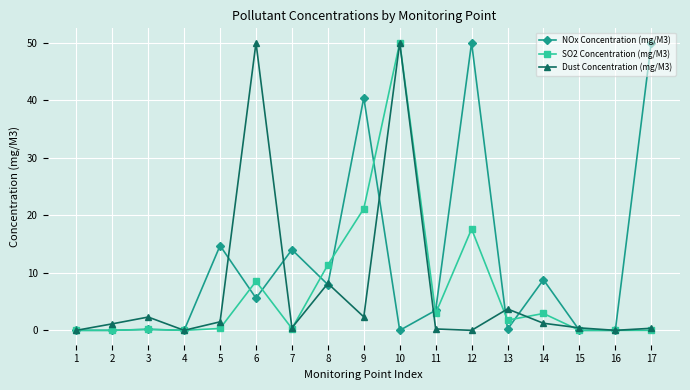

True or false: SO2 Concentration (mg/M3) has more than 0 points higher than both neighbors.

True